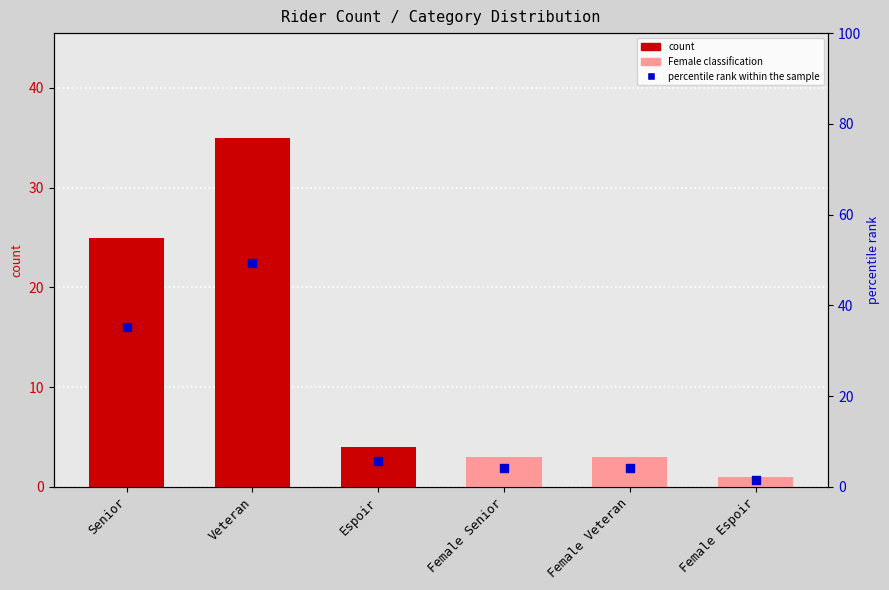

Which series reaches the minimum Y coordinate?

count